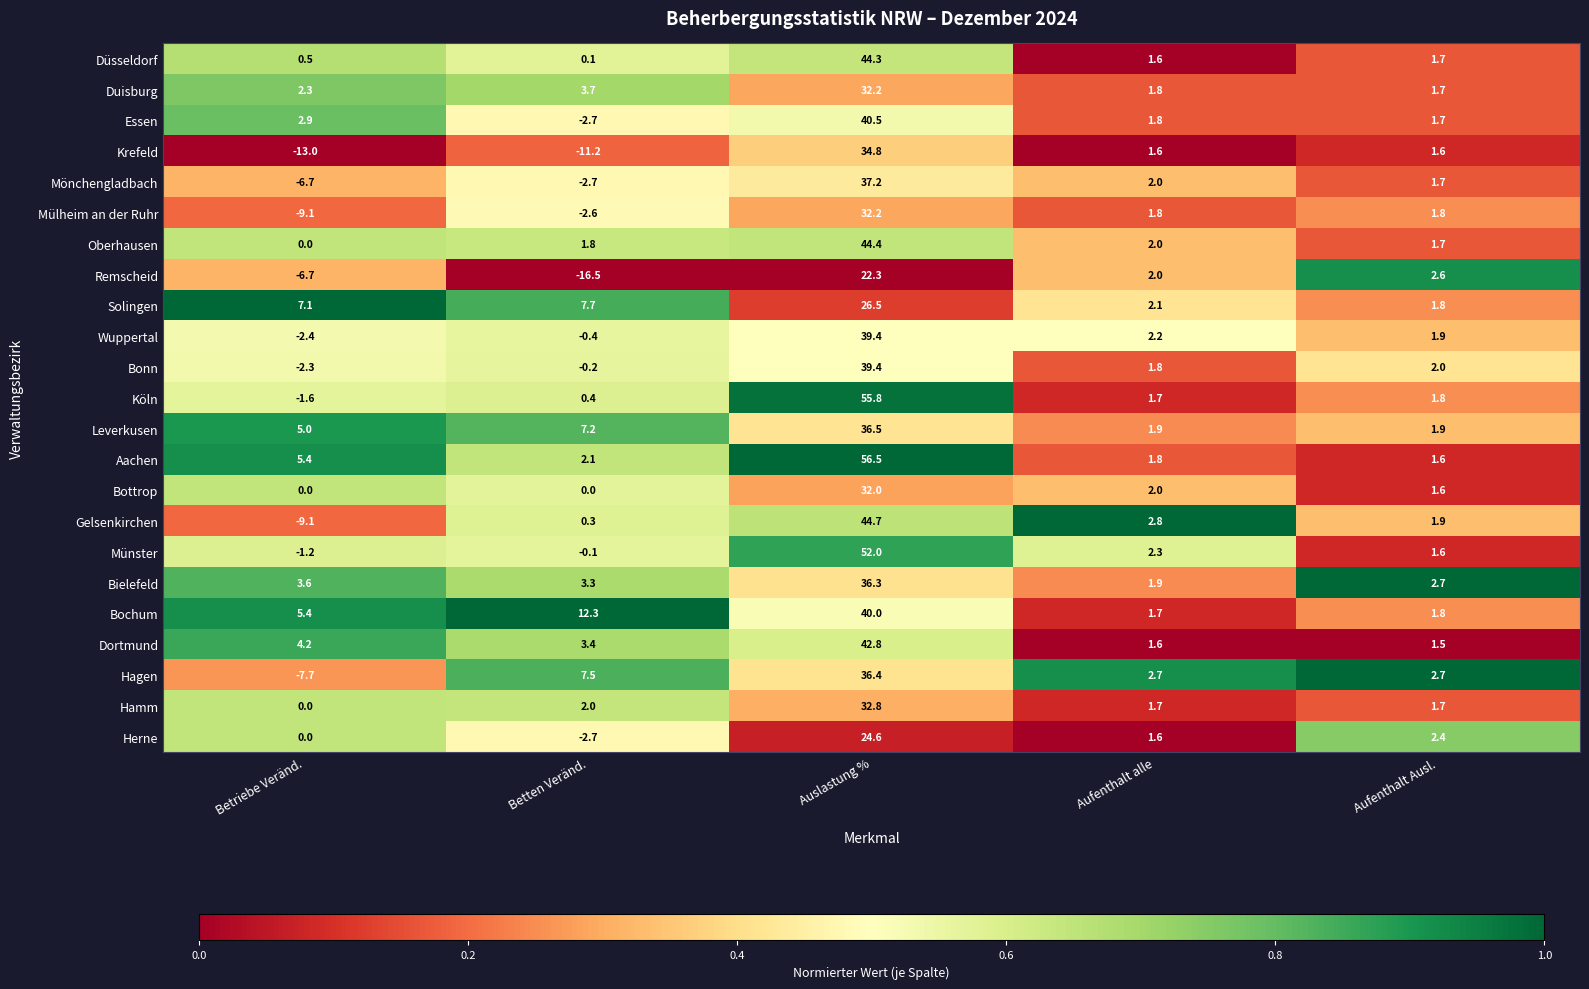

Where is Mönchengladbach nearest to the value 15?

Aufenthalt alle